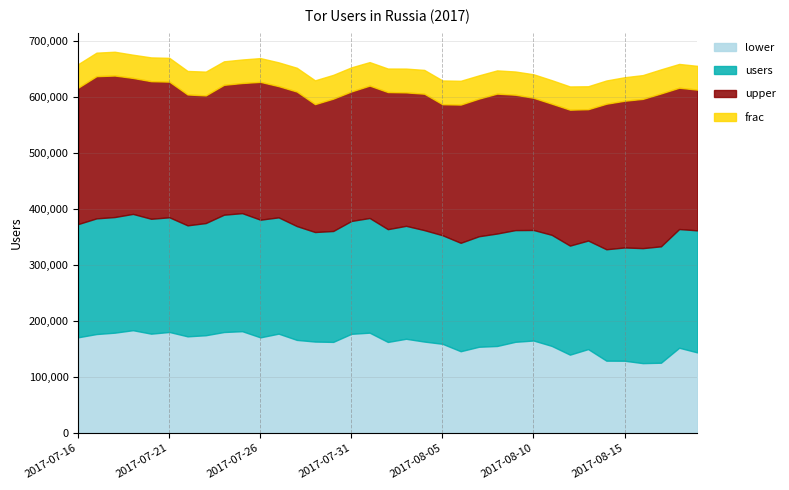

Between 2017-07-19 and 2017-07-22, which is larger?

2017-07-19